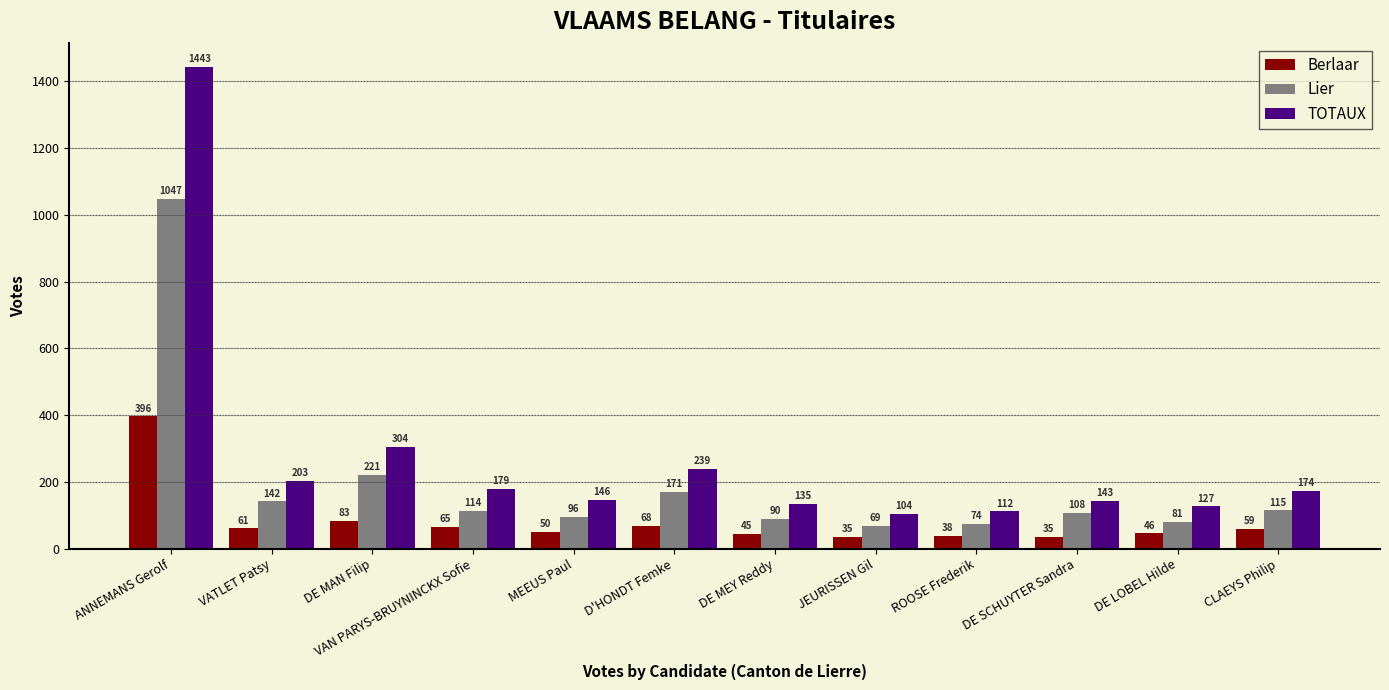

At which label does Berlaar first exceed 59?

ANNEMANS Gerolf